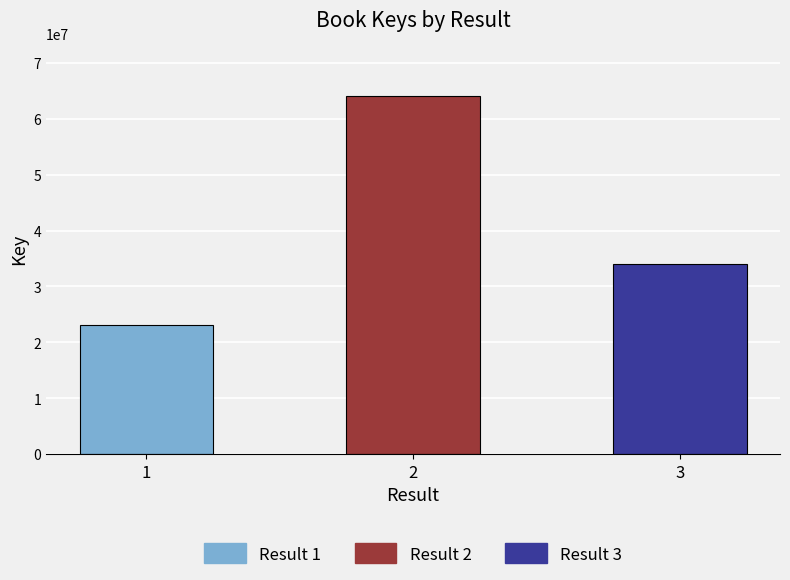

What is the difference between the maximum and minimum values?

40871772